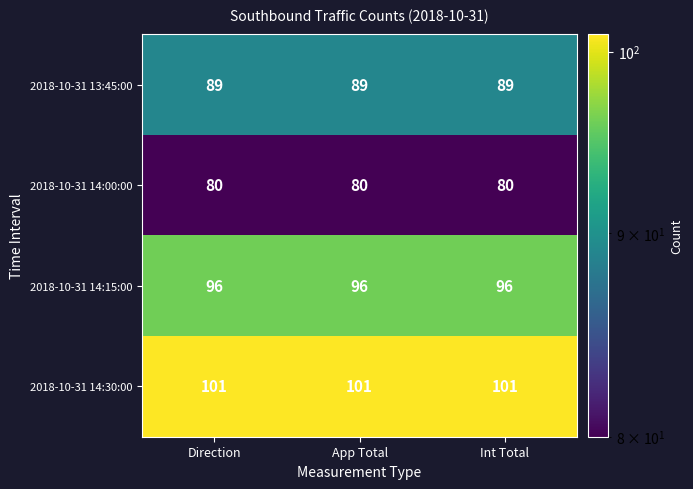

What is the highest value of the 2018-10-31 14:30:00 series?

101